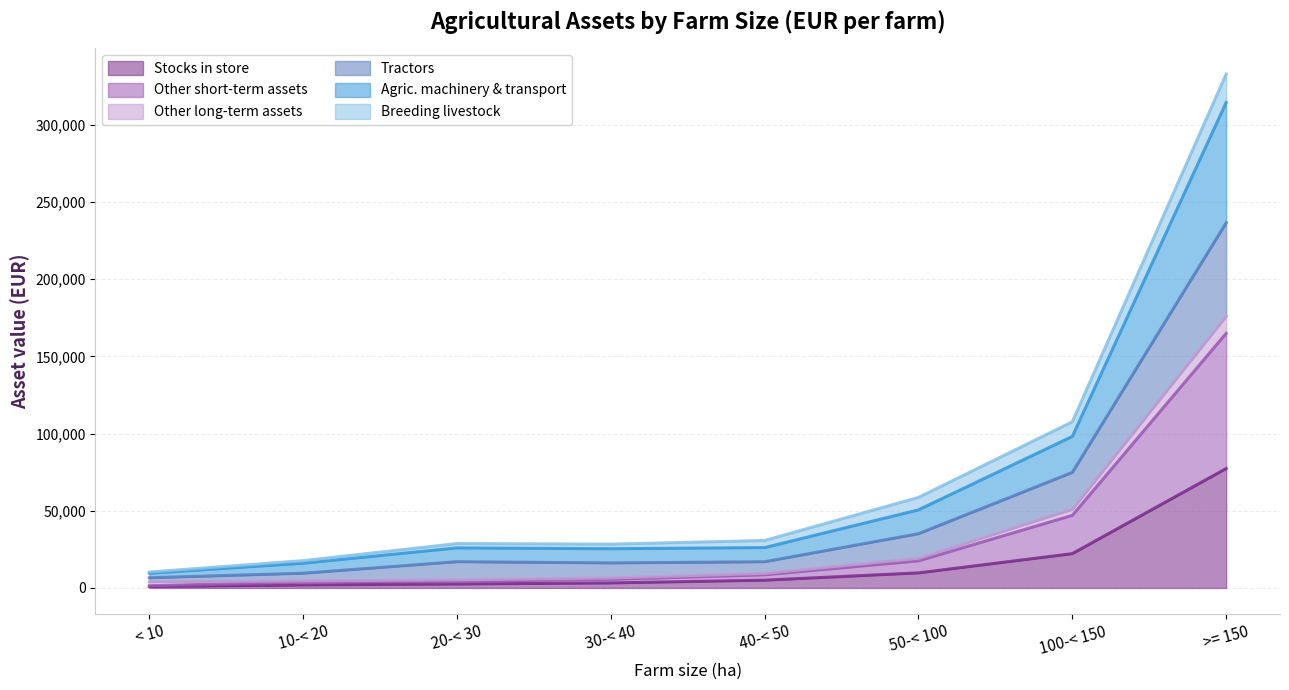

Between < 10 and 10-< 20, which series saw the biggest shift?

Tractors